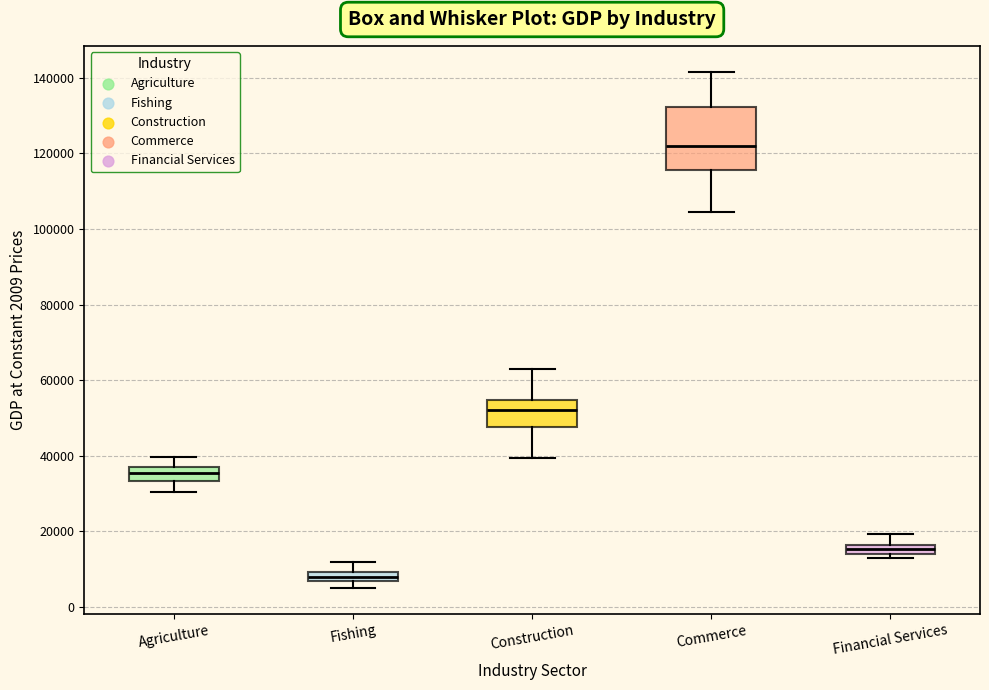

Which box's median line is the lowest?

Fishing